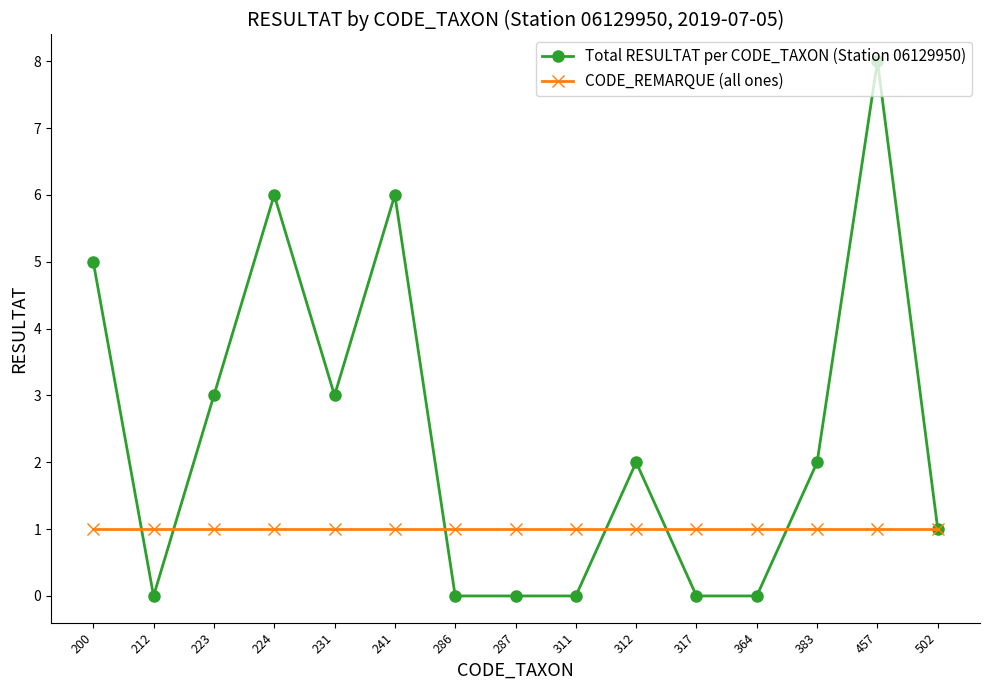

List the series in order of their peak value, highest first.

Total RESULTAT per CODE_TAXON (Station 06129950), CODE_REMARQUE (all ones)